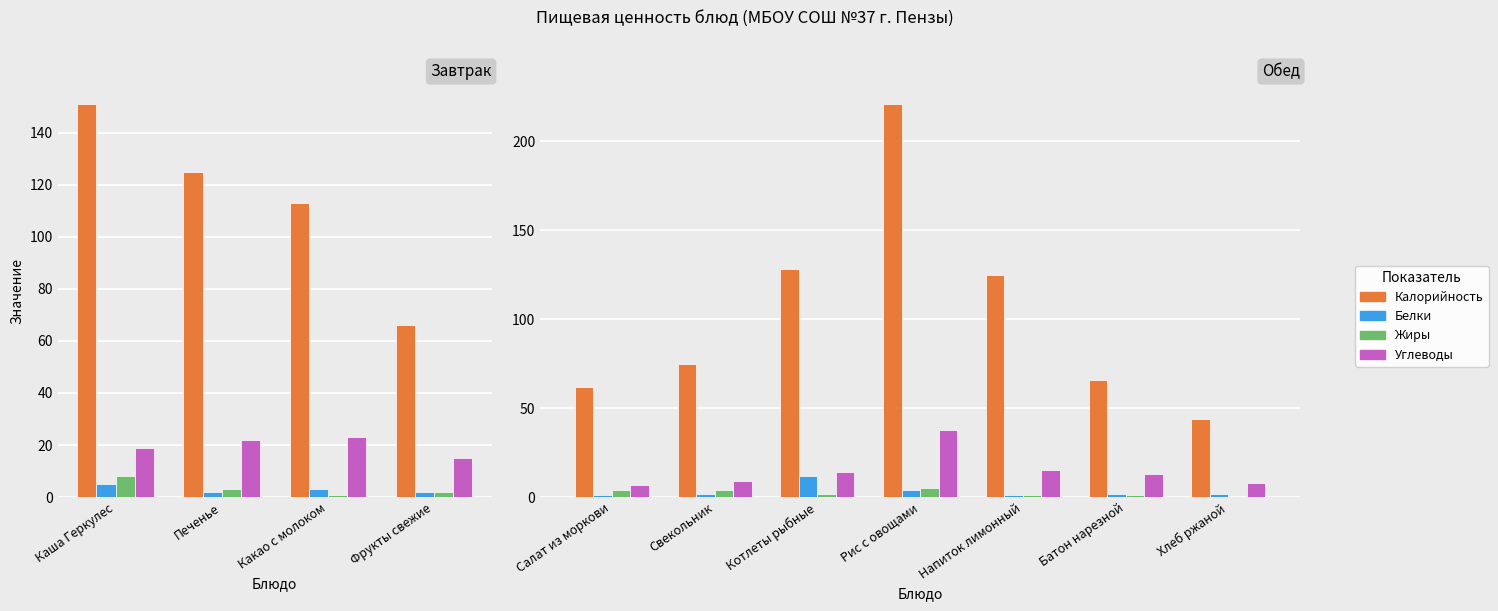

What is the value of the Белки bar at the 7th from the left?

2